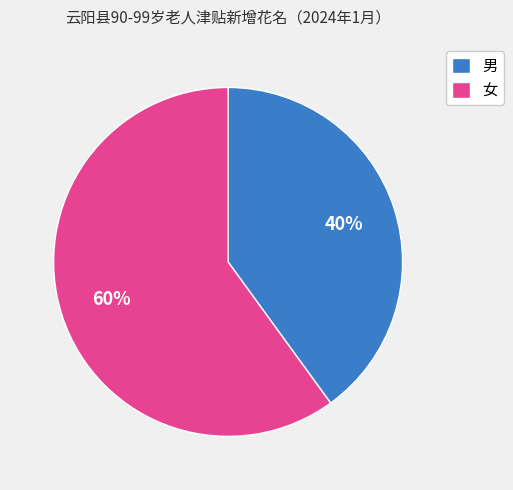

Count the number of slices in the pie.

2